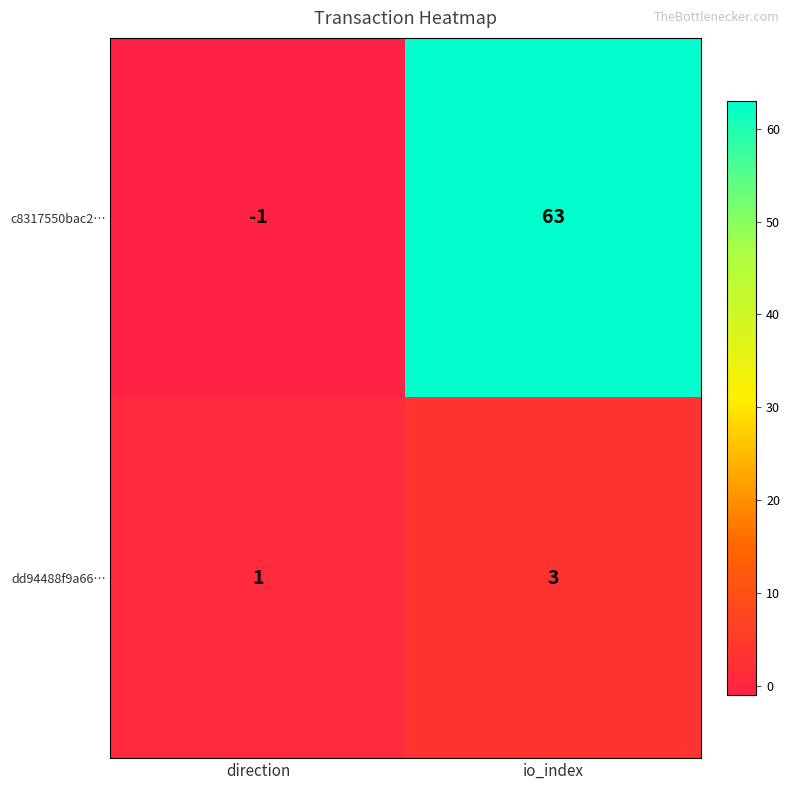

The value of dd94488f9a66… at io_index is 1. True or false?

False